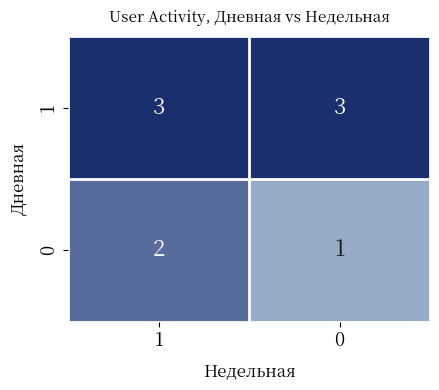

Reading left to right, list all the values displayed in this chart.

1: 1=3	0=3
0: 1=2	0=1